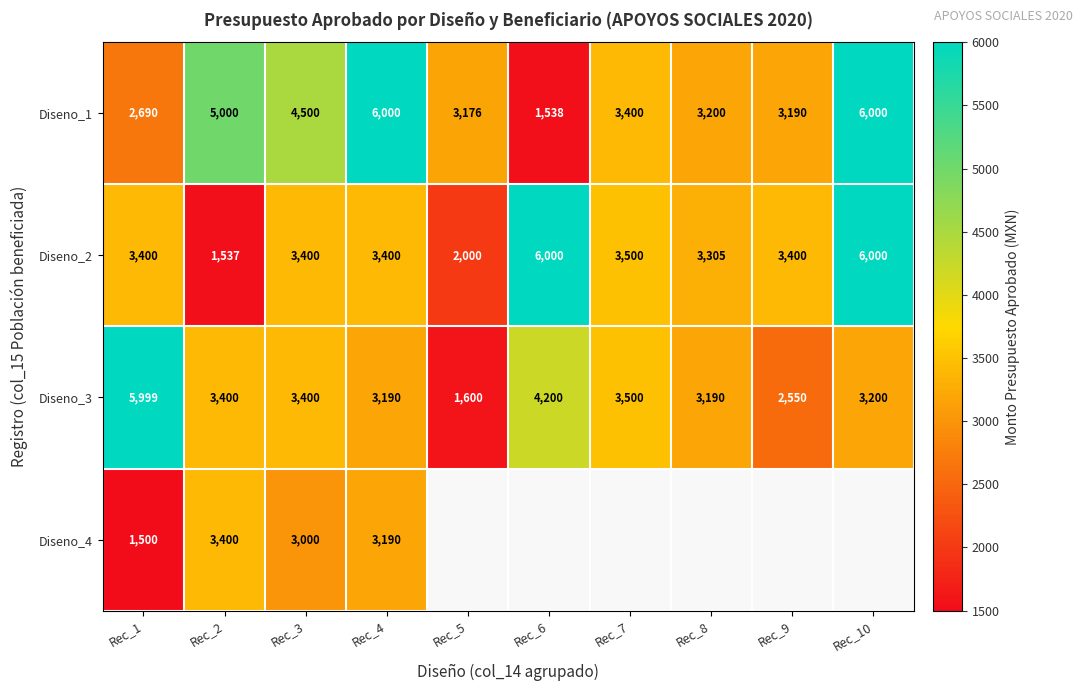

Which category has the lowest value in the Diseno_2 series?

Rec_2